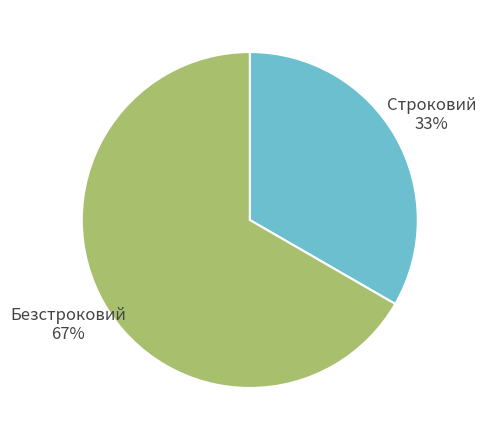

To the nearest percent, what is the average slice percentage?

50%